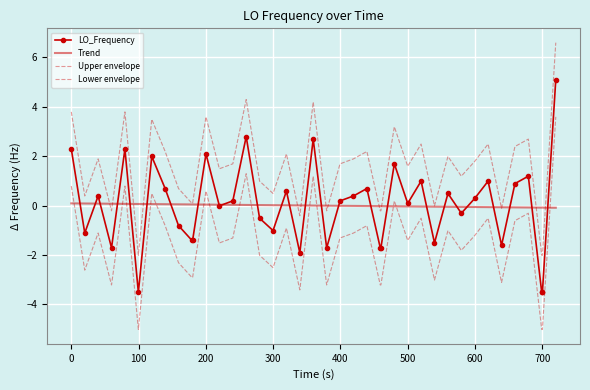

What is the minimum value for LO_Frequency?

-3.5